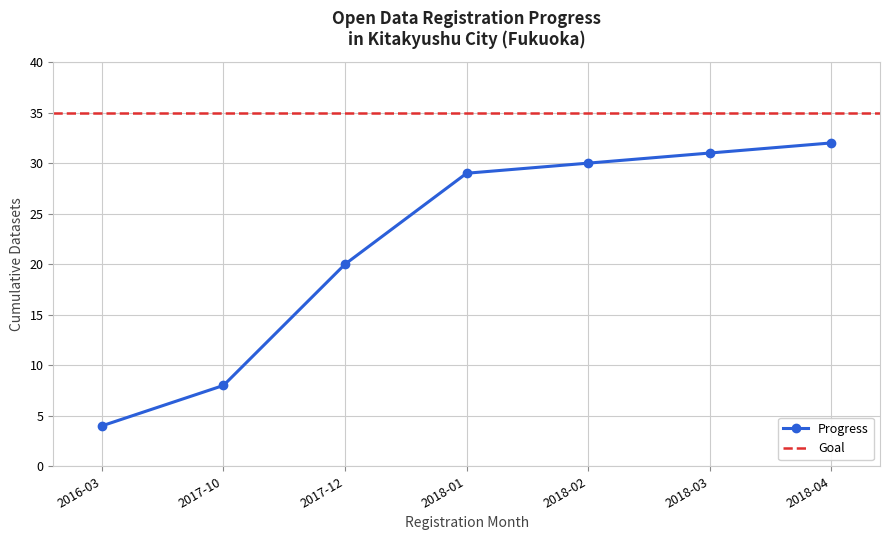

Rank the categories by Progress value from lowest to highest.

2016-03, 2017-10, 2017-12, 2018-01, 2018-02, 2018-03, 2018-04